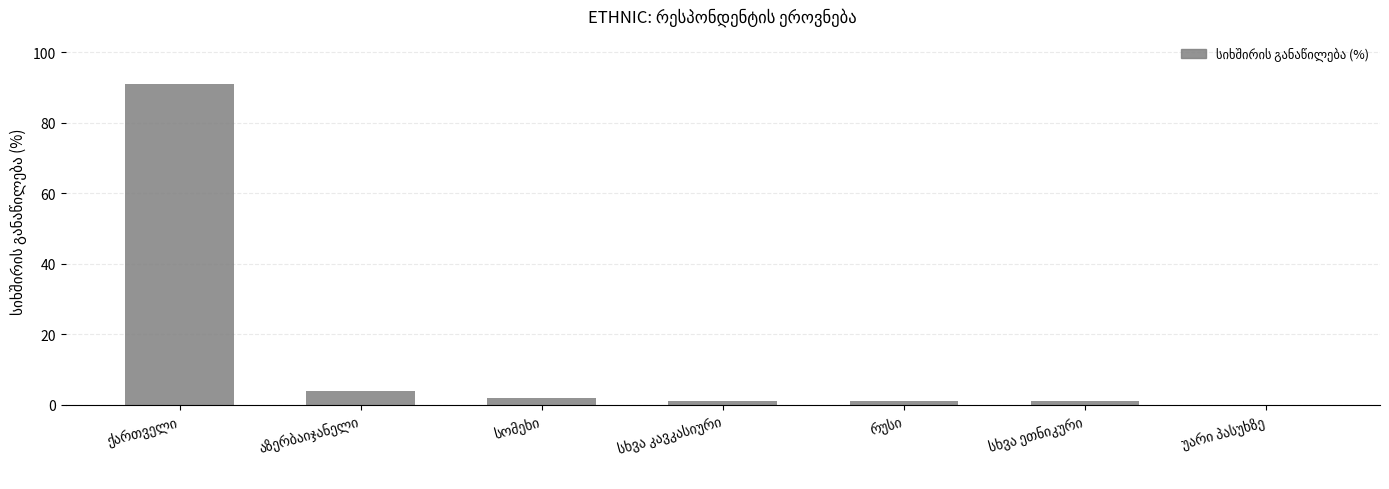

What is the greatest value displayed?

91